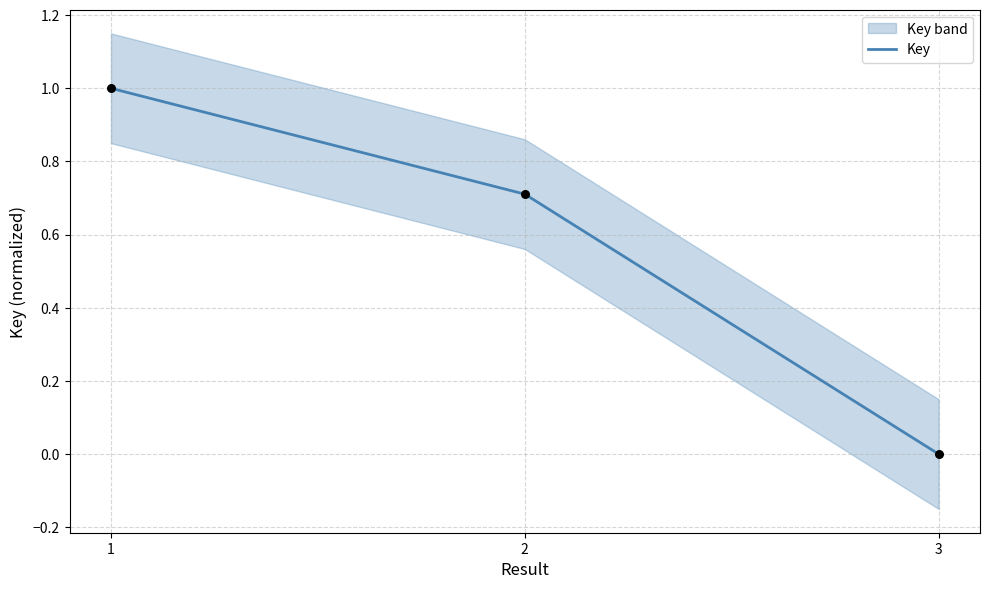

Between 3 and 1, which is larger?

1